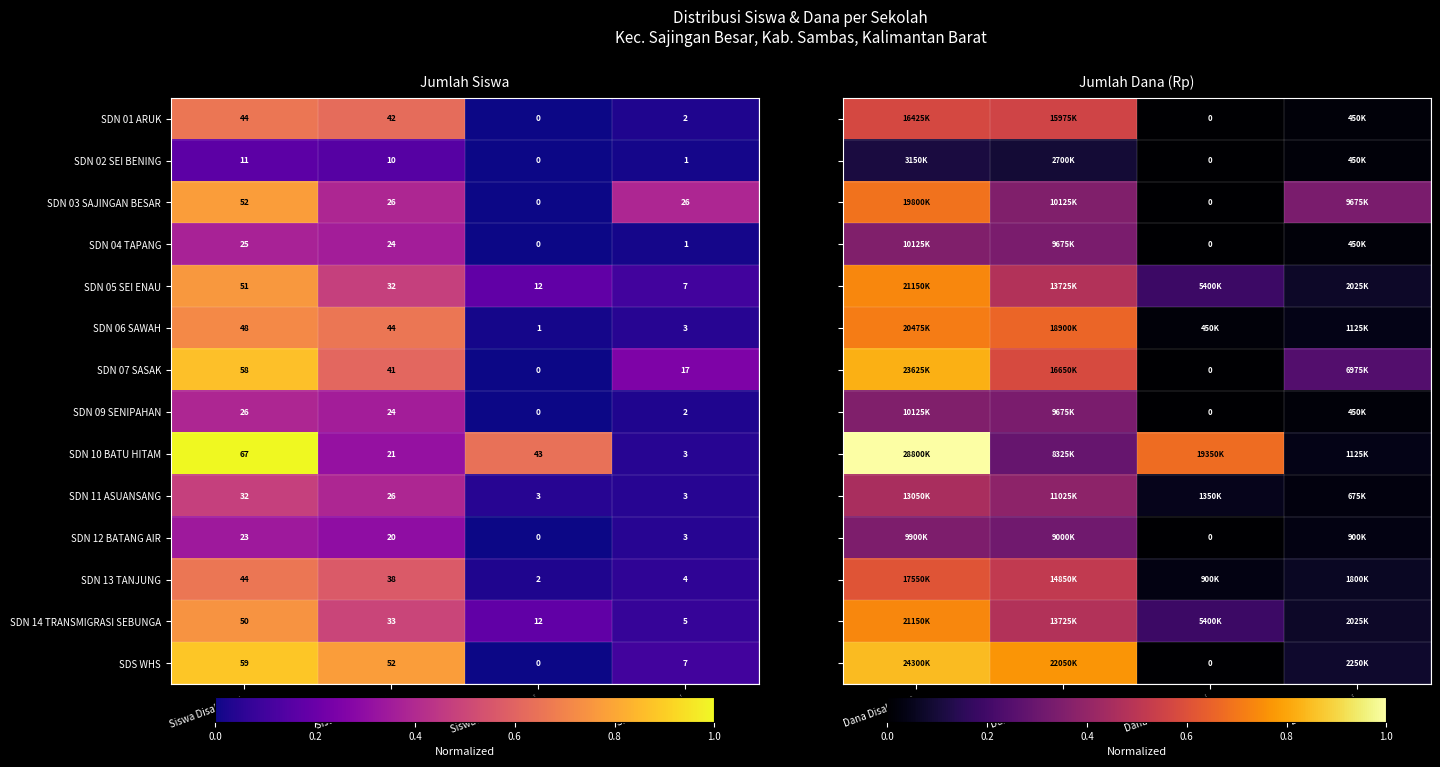

True or false: SDN 03 SAJINGAN BESAR has a value of 26 at Siswa Pemberian.

True